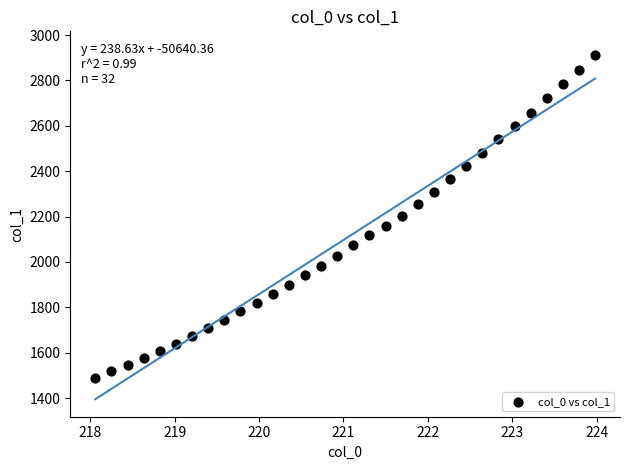

What is the range of Y values (max minus min)?

1422.8